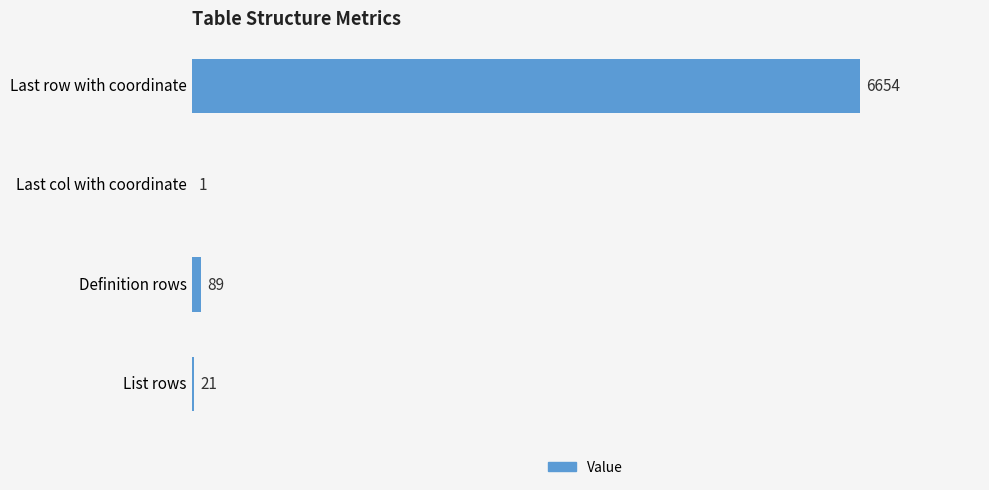

What is the change in value from Last row with coordinate to Last col with coordinate?

-6653